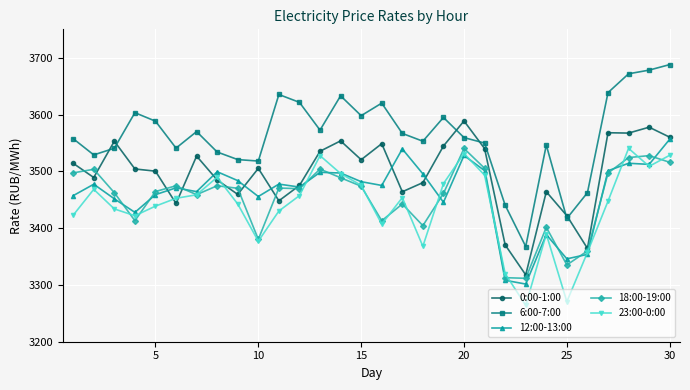

What is the value of the 23:00-0:00 point at the 10th from the left?

3377.1